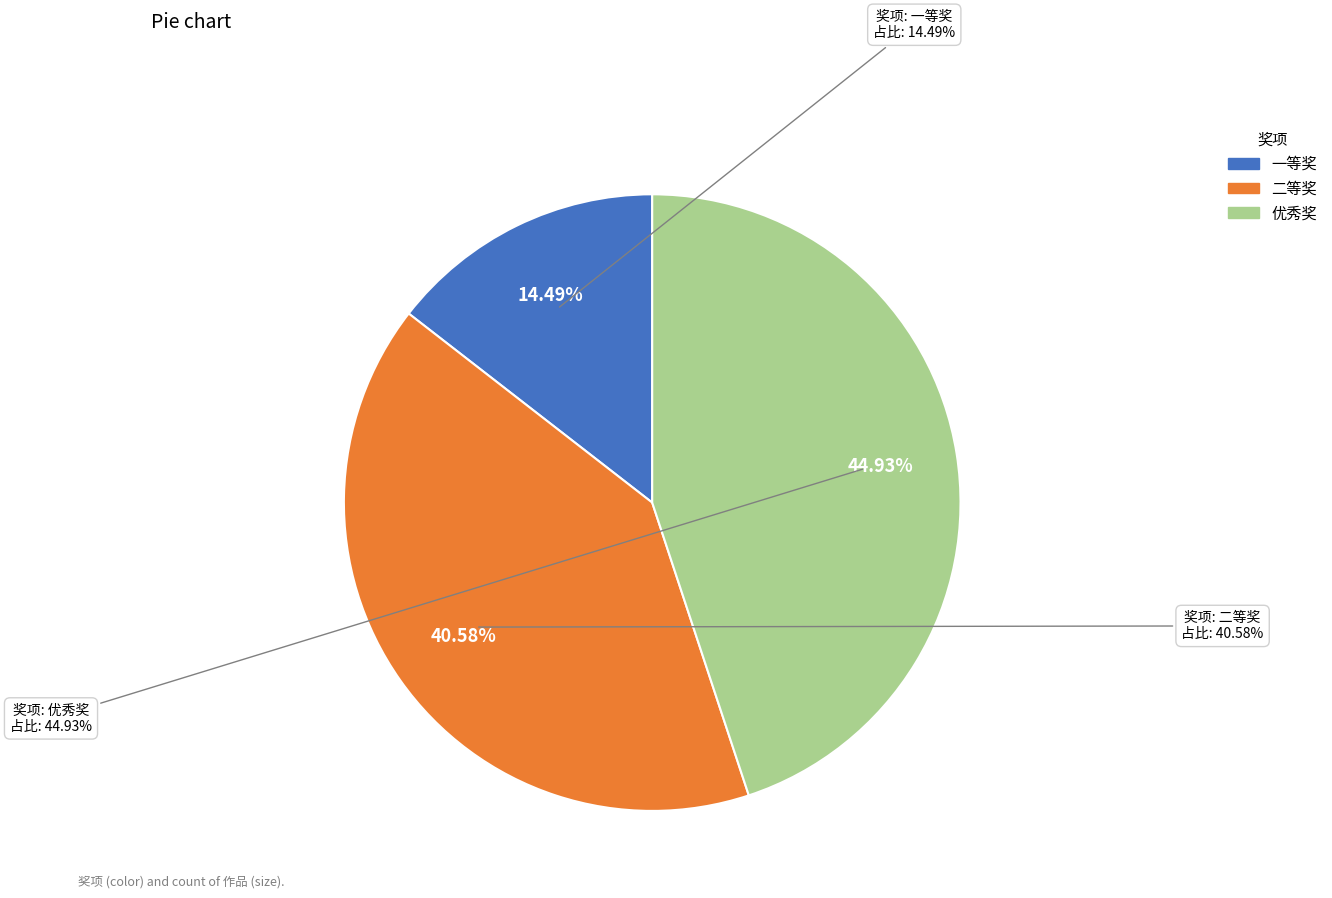

What percentage is the 优秀奖 slice, to the nearest percent?

45%